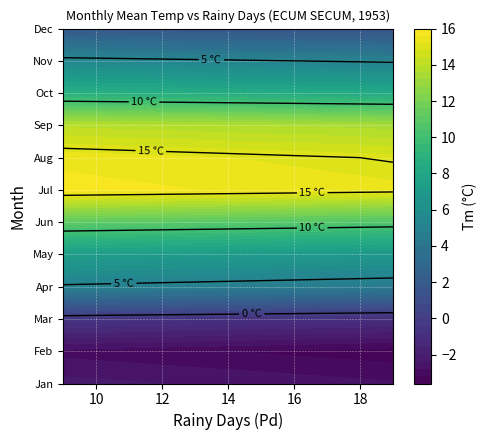

What is the total value across all series at Tm?

76.4